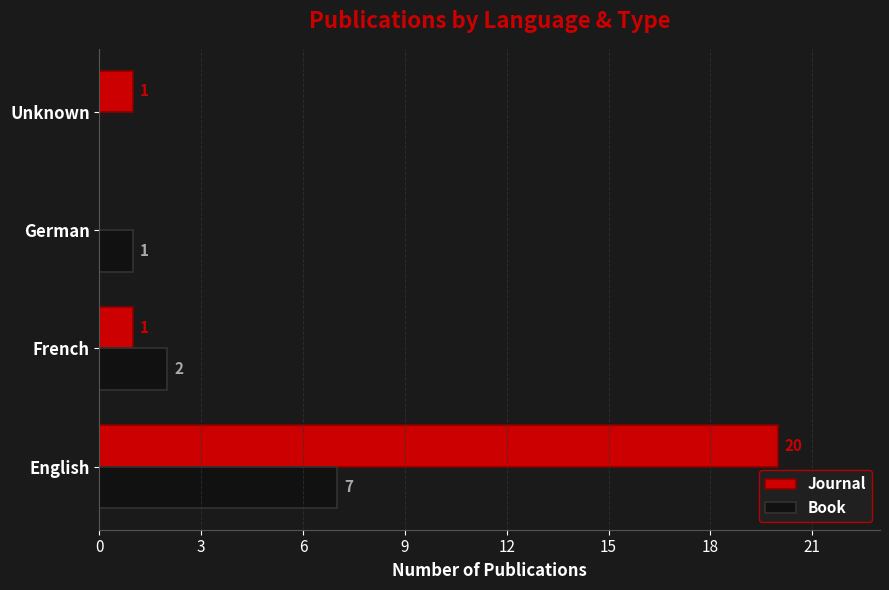

What is the total value across all series at English?

27